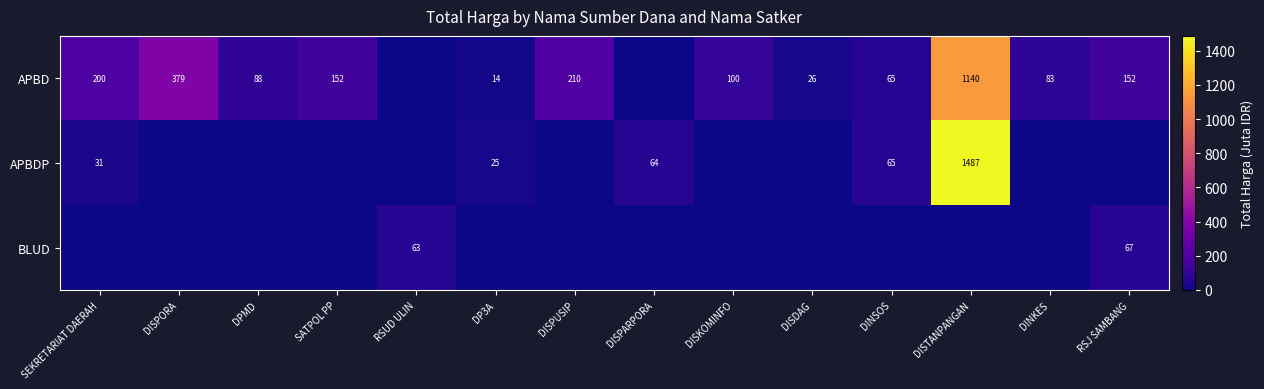

Is it true that APBD equals 210 at DISPUSIP?

True